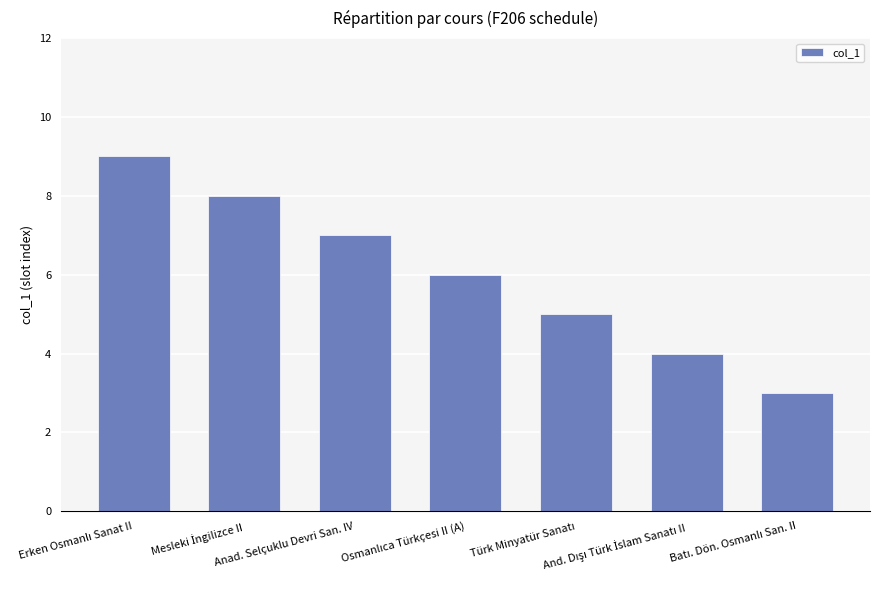

What is the difference between the maximum and minimum values?

6